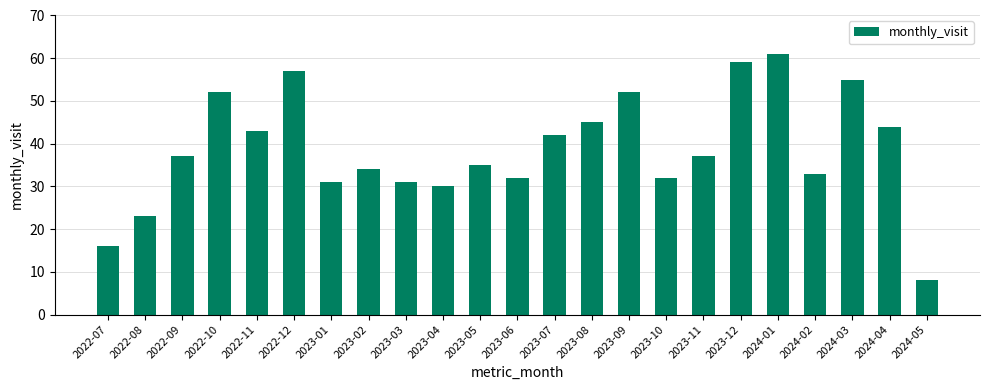

Count the number of data series in this chart.

1